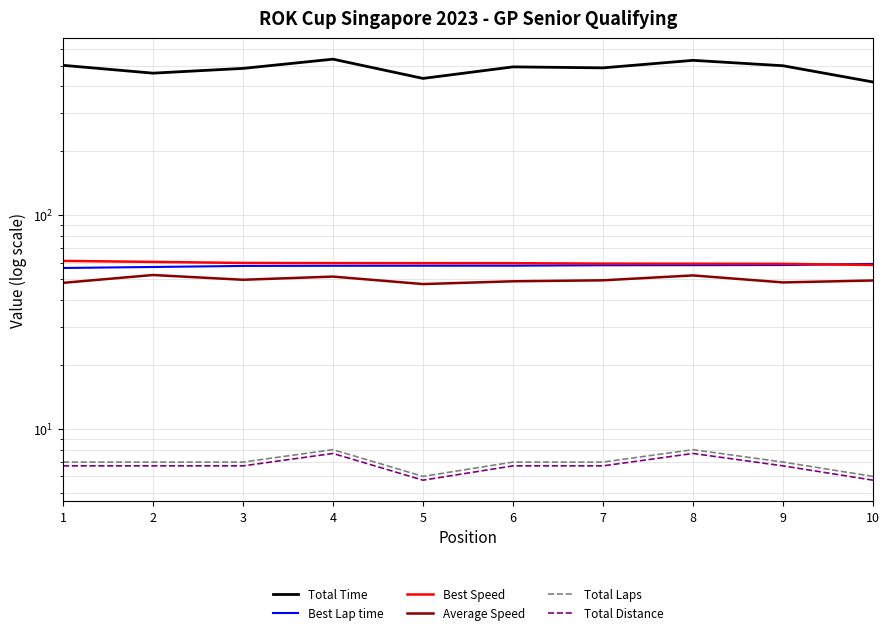

Between 2 and 7, which series saw the biggest shift?

Total Time